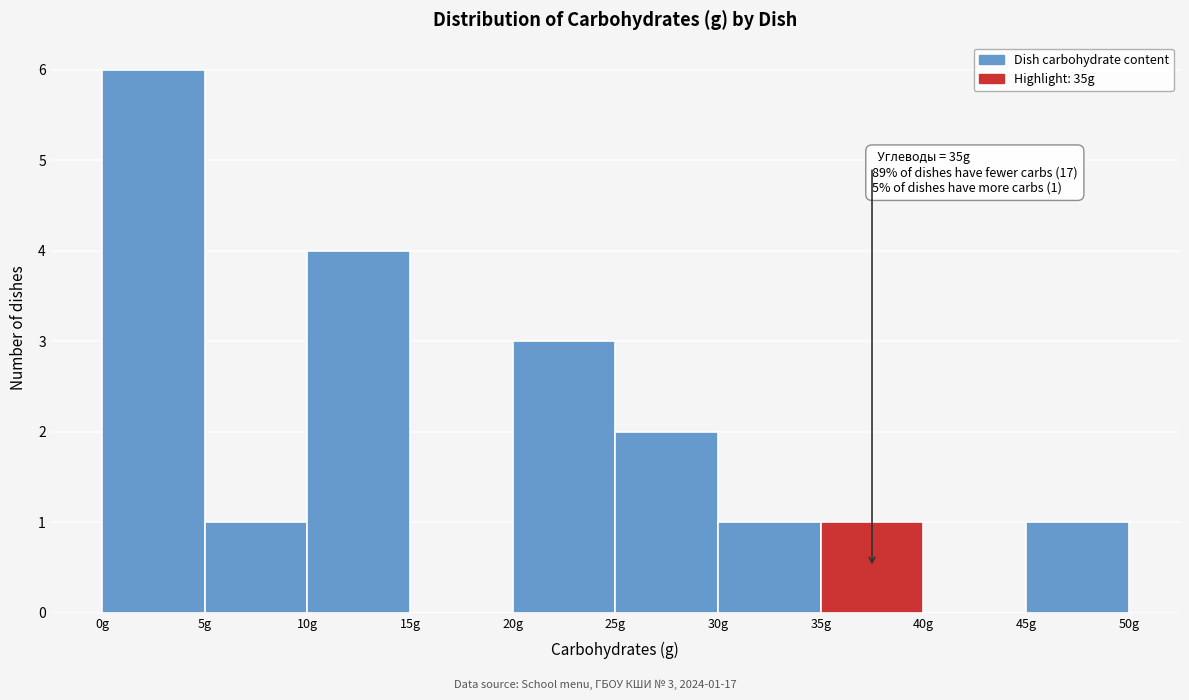

Over which range of the x-axis is the bar tallest?

0 to 5